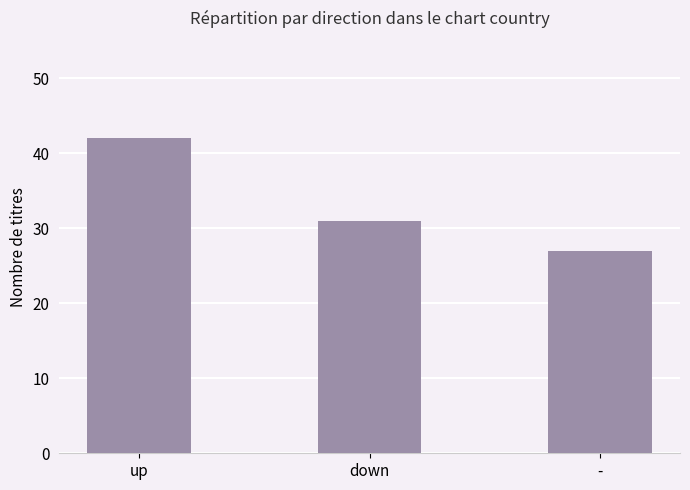

The chart shows a value of 56 at up. True or false?

False